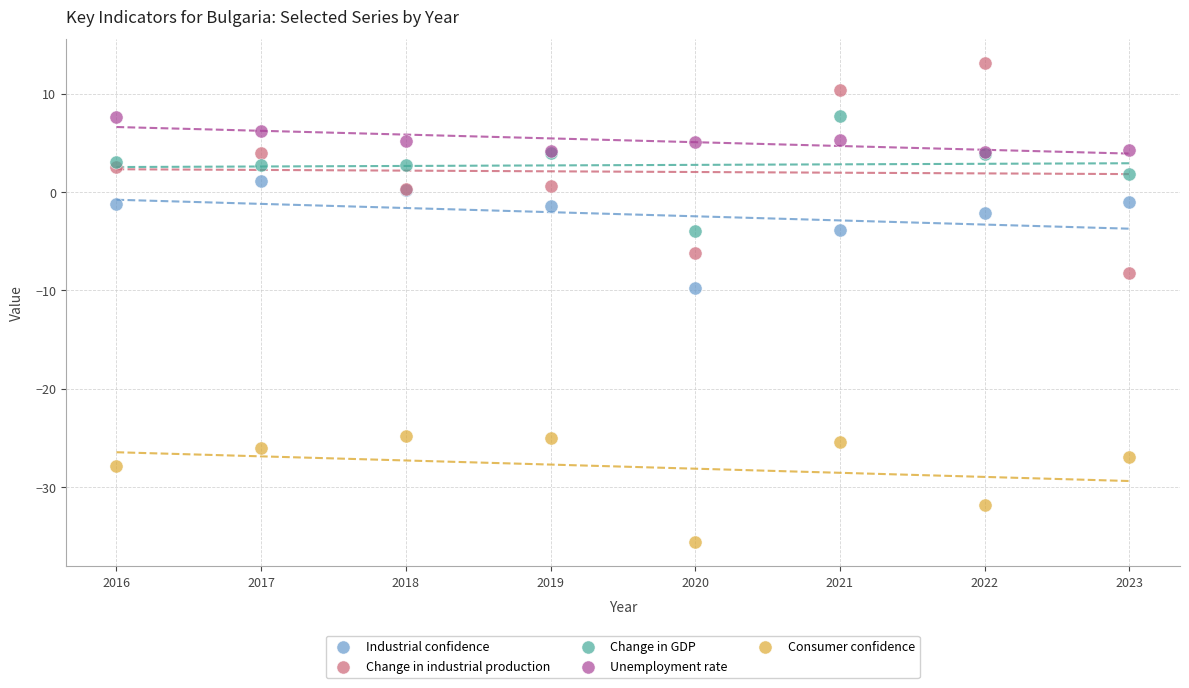

Which series has the widest spread of Y values?

Change in industrial production